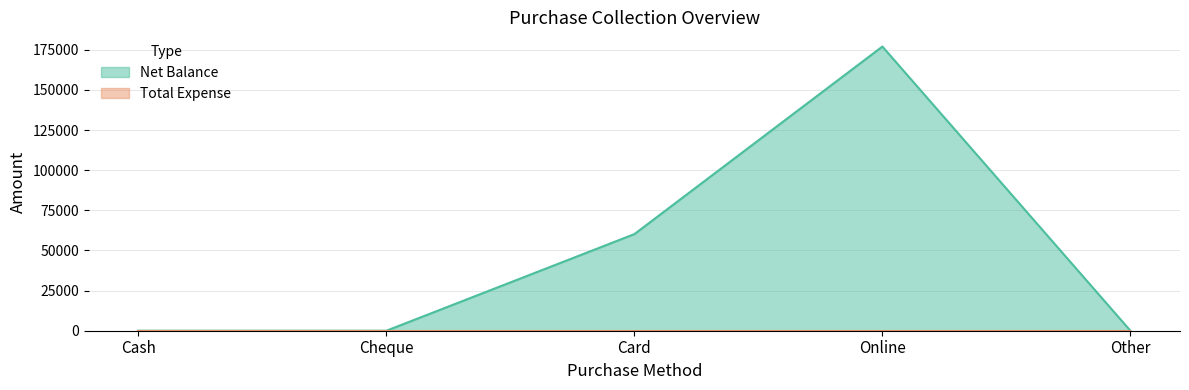

The chart shows a value of 60180 at Card. True or false?

True